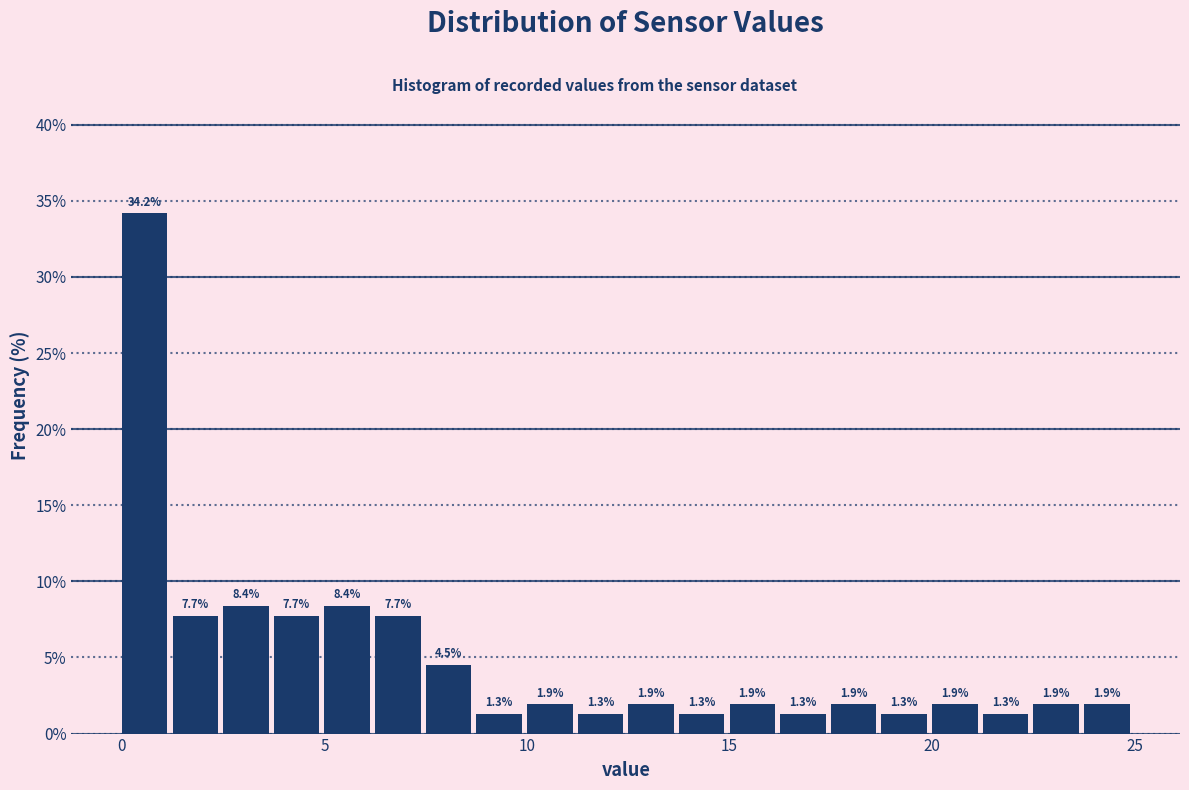

Around what value on the x-axis is the tallest bar? Give the approximate position of its centre, as read against the axis.

0.5